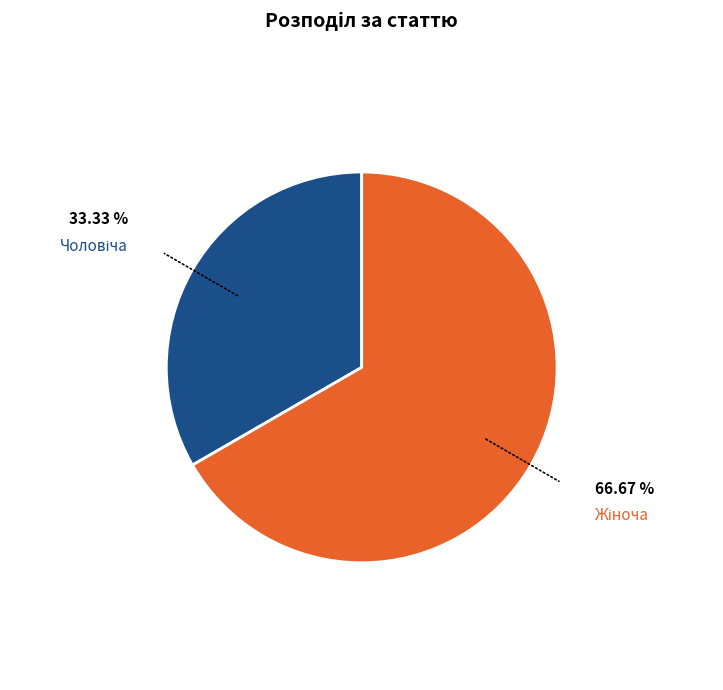

Is there any slice that represents more than half of the pie?

Yes